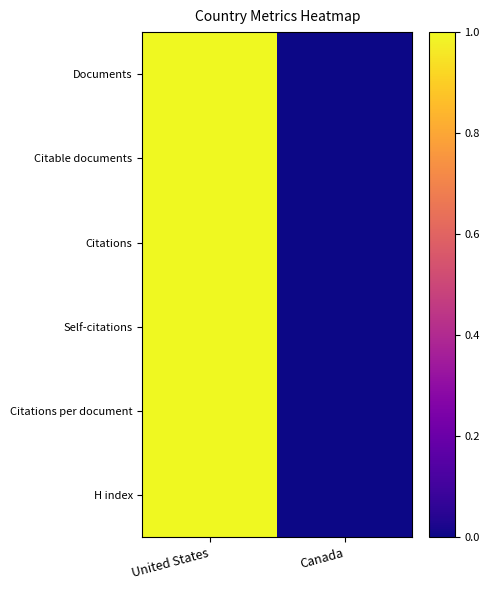

How many data points does each series have?

2